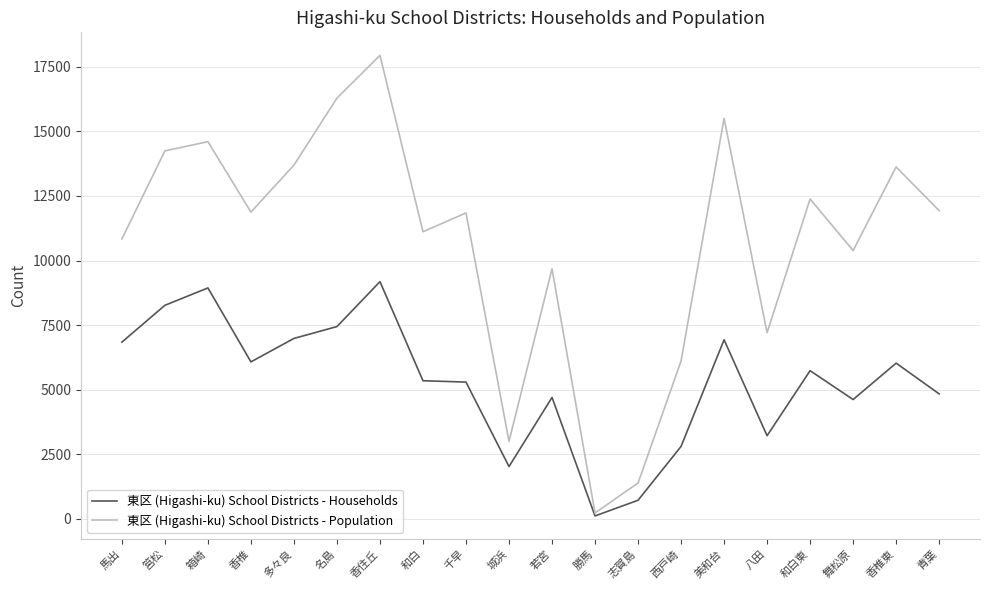

At which category is the sum across all series the highest?

香住丘